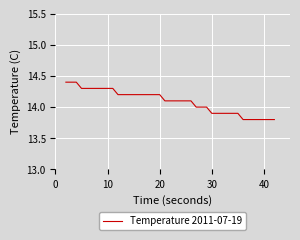

What is the greatest value displayed?

14.4